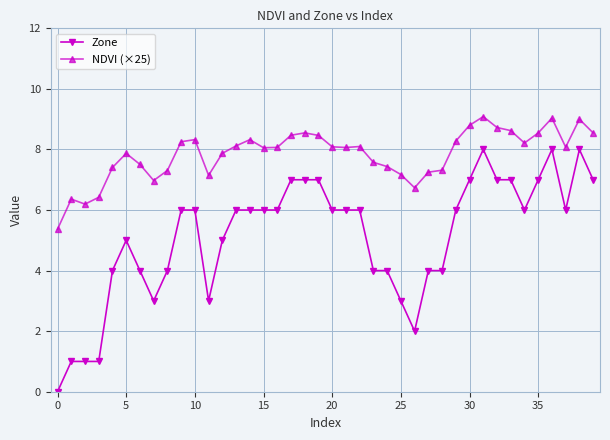

What is the greatest value displayed?

9.1